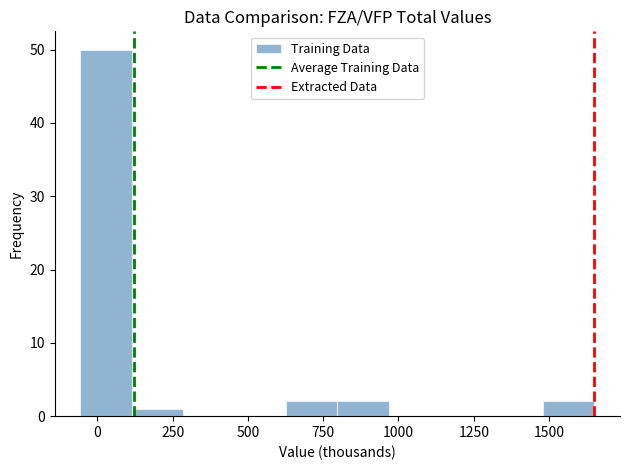

Read against the x-axis, roughly where is the centre of the tallest bar?

50